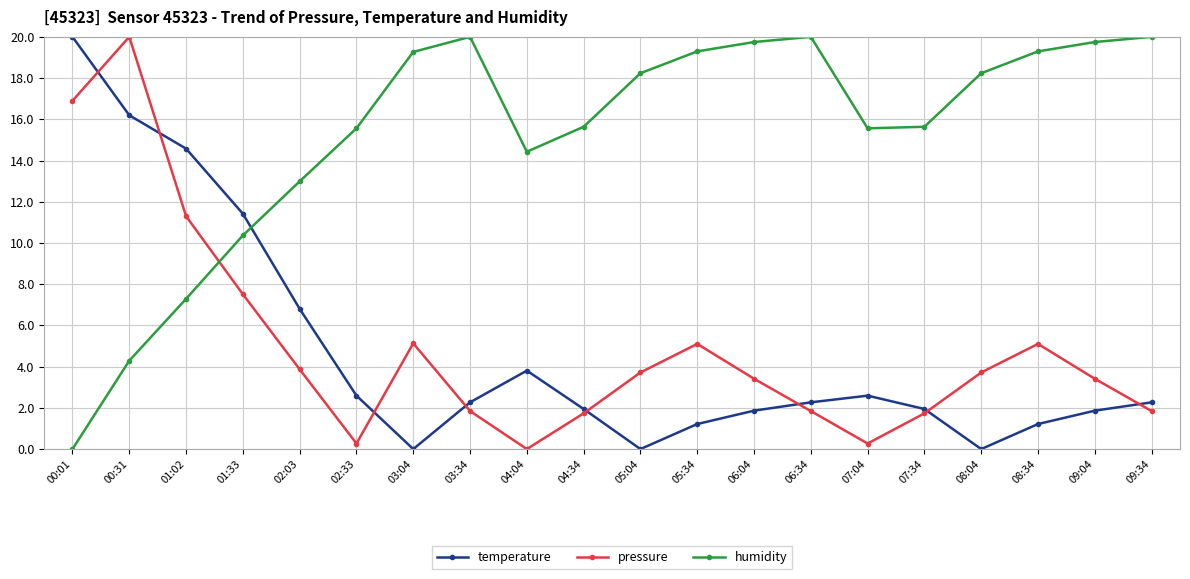

How many interior local valleys does the temperature series have?

3